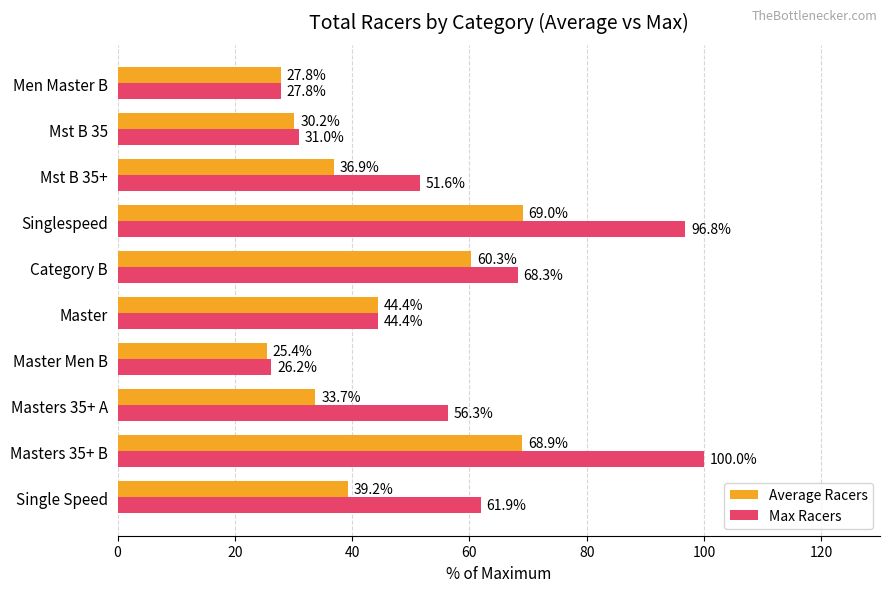

What is the difference between the highest and lowest values at Singlespeed?

27.8